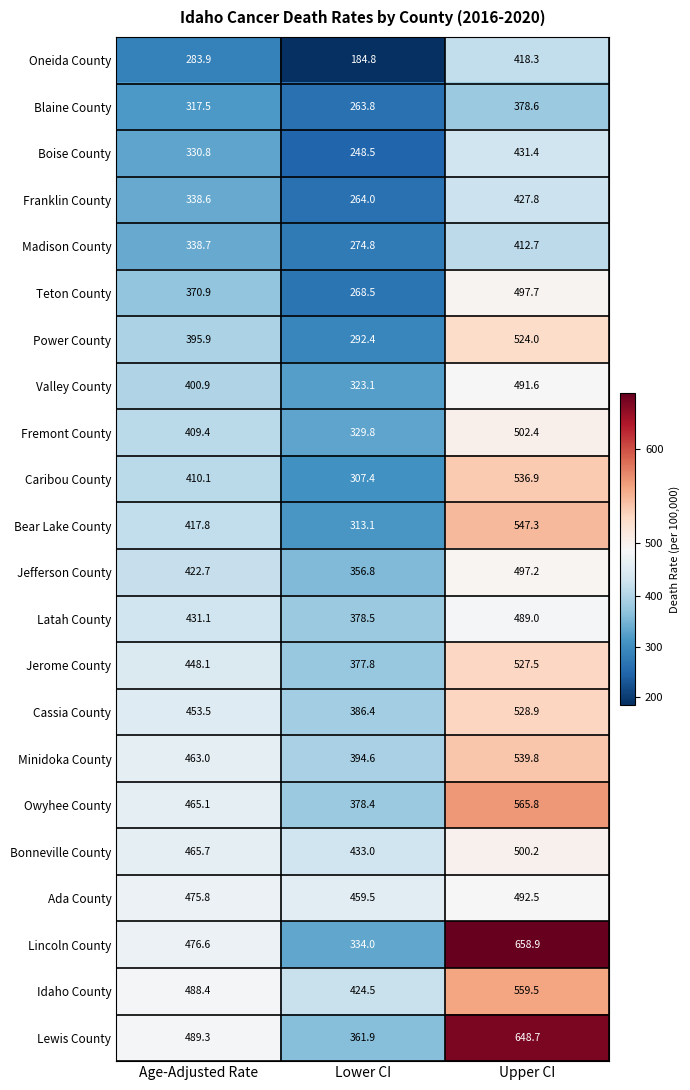

At Age-Adjusted Rate, list the series in order from smallest to largest.

Oneida County, Blaine County, Boise County, Franklin County, Madison County, Teton County, Power County, Valley County, Fremont County, Caribou County, Bear Lake County, Jefferson County, Latah County, Jerome County, Cassia County, Minidoka County, Owyhee County, Bonneville County, Ada County, Lincoln County, Idaho County, Lewis County